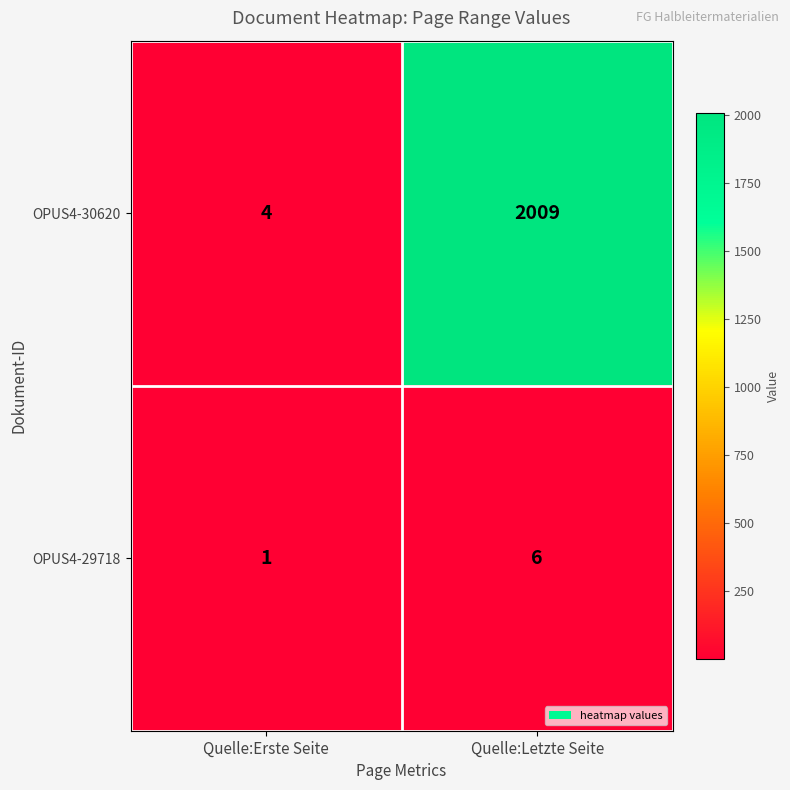

Reading left to right, what are all the values shown in this chart?

OPUS4-30620: 4	2009
OPUS4-29718: 1	6